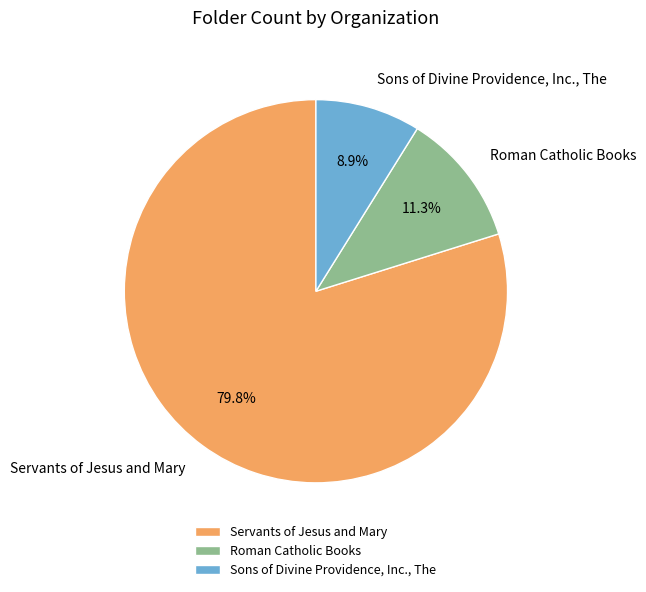

True or false: Roman Catholic Books accounts for 11% of the total.

True